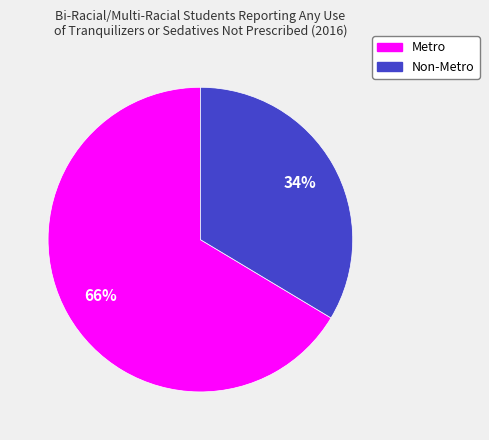

The Non-Metro slice represents 47% of the pie. True or false?

False